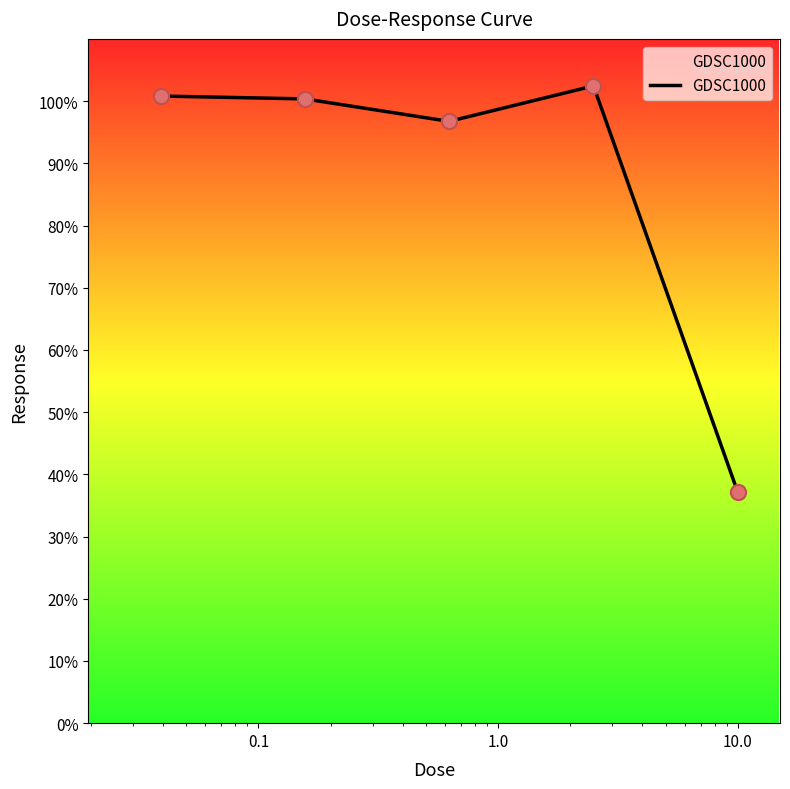

How many interior local valleys (lower than both neighbors) does the data have?

1